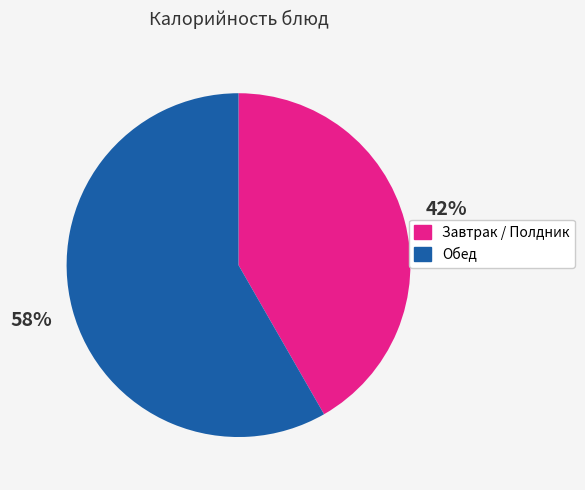

To the nearest percent, what is the average slice percentage?

50%